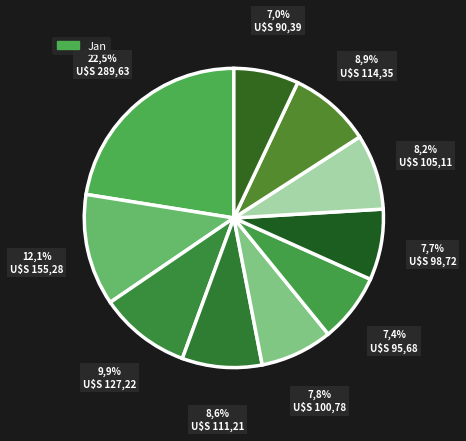

To the nearest percent, what is the difference between the largest and smallest slice percentages?

15%